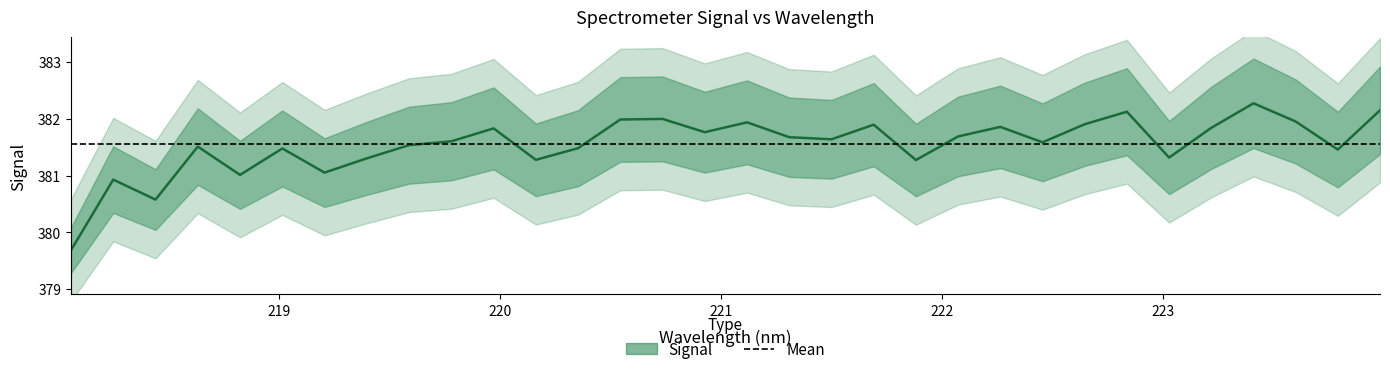

How many values are below 381?

3